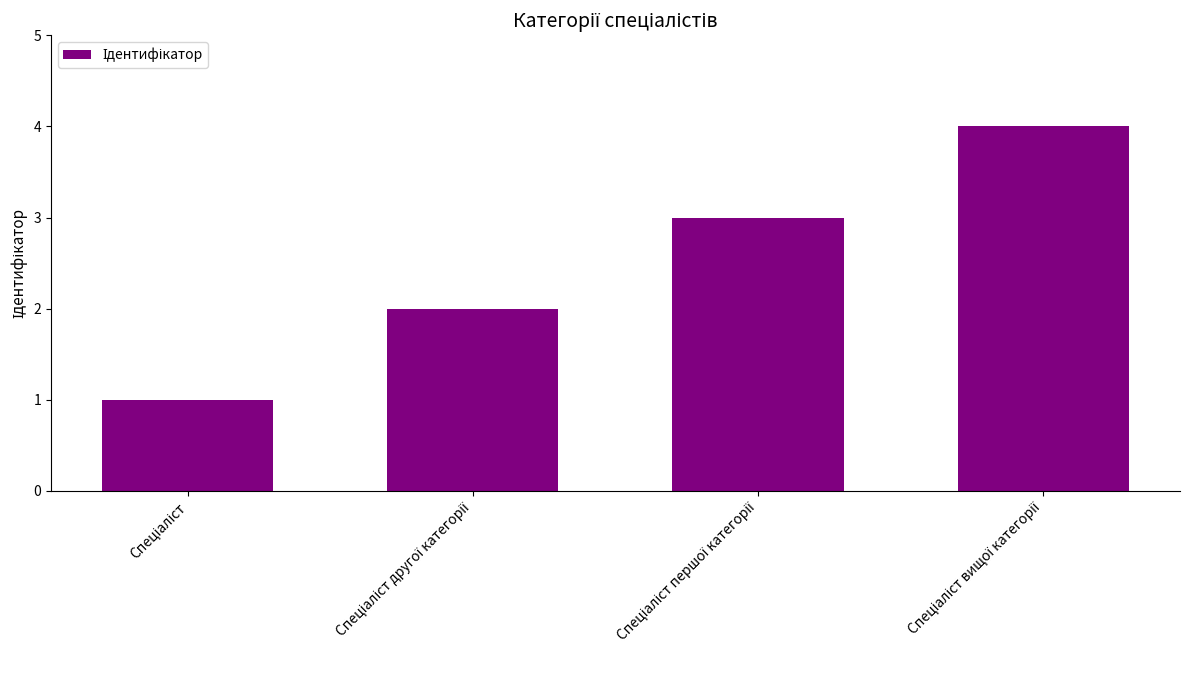

What is the maximum value shown in the chart?

4